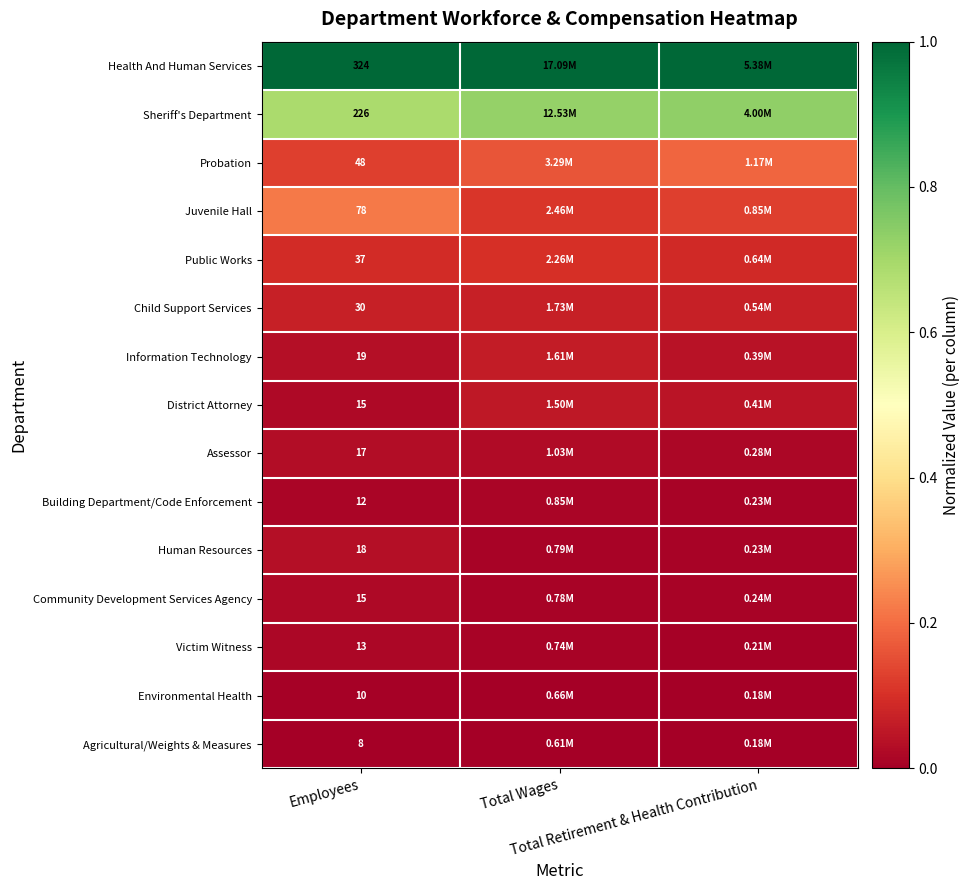

At which label is Sheriff's Department closest to 0?

Employees